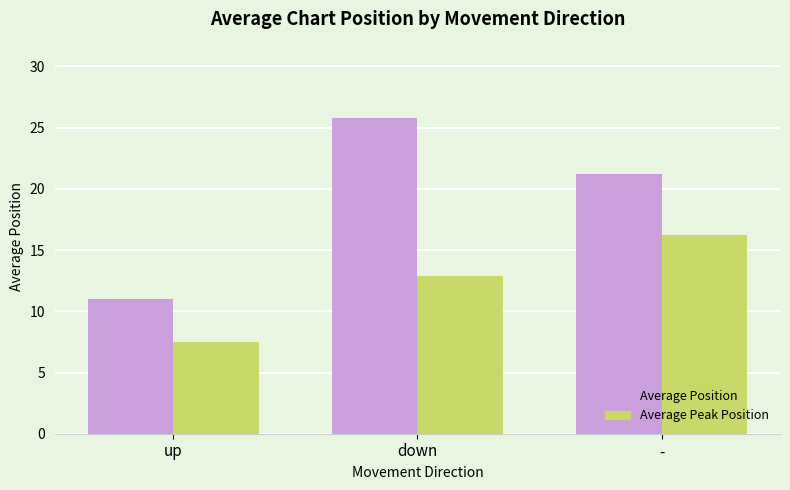

Which series has the largest range (max minus min)?

Average Position